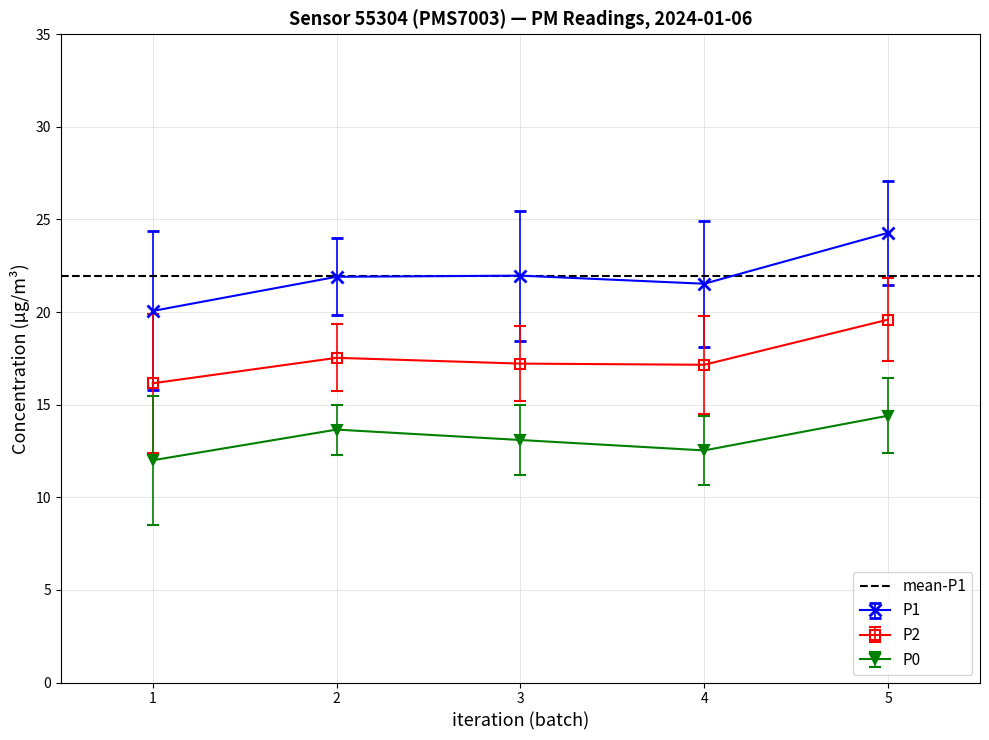

Read the P0 value at 4.

12.5